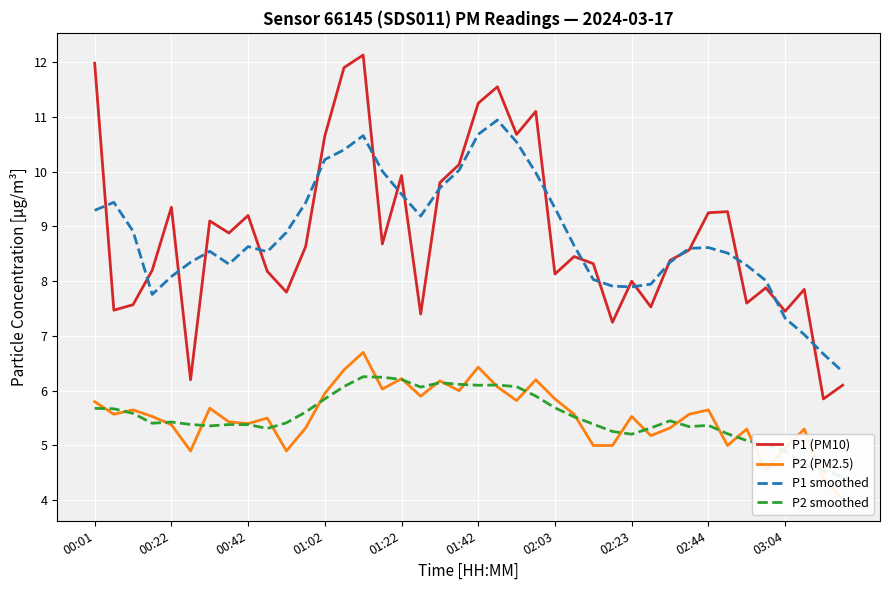

True or false: P2 smoothed and P1 smoothed cross at least once.

False